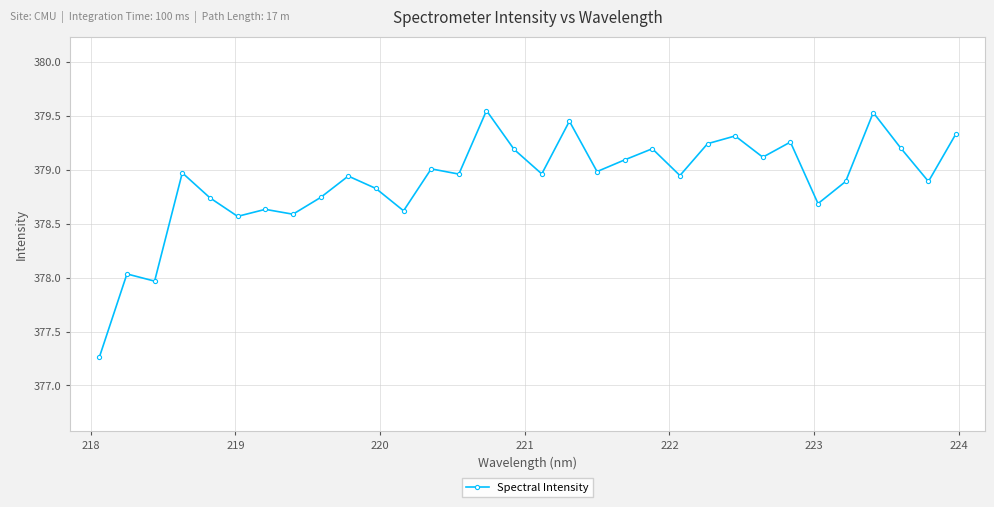

What is the difference between the maximum and minimum values?

2.3